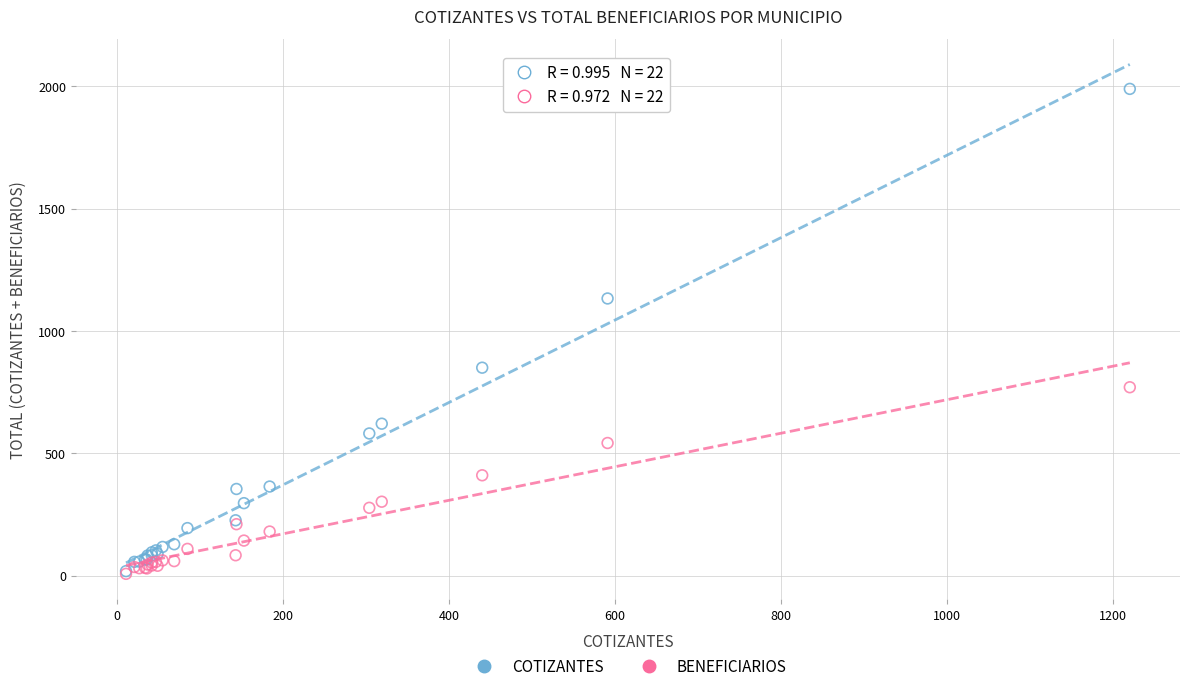

In the COTIZANTES series, what Y value is closest to 1004?

1133